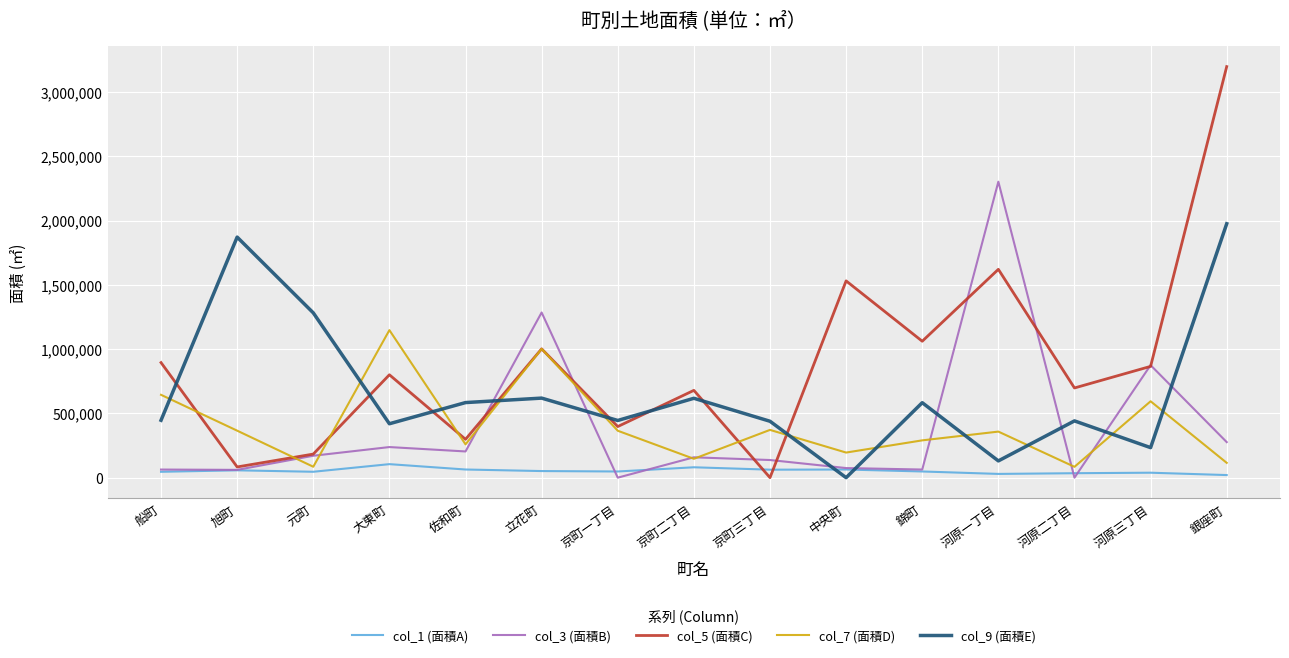

Count the number of data series in this chart.

5